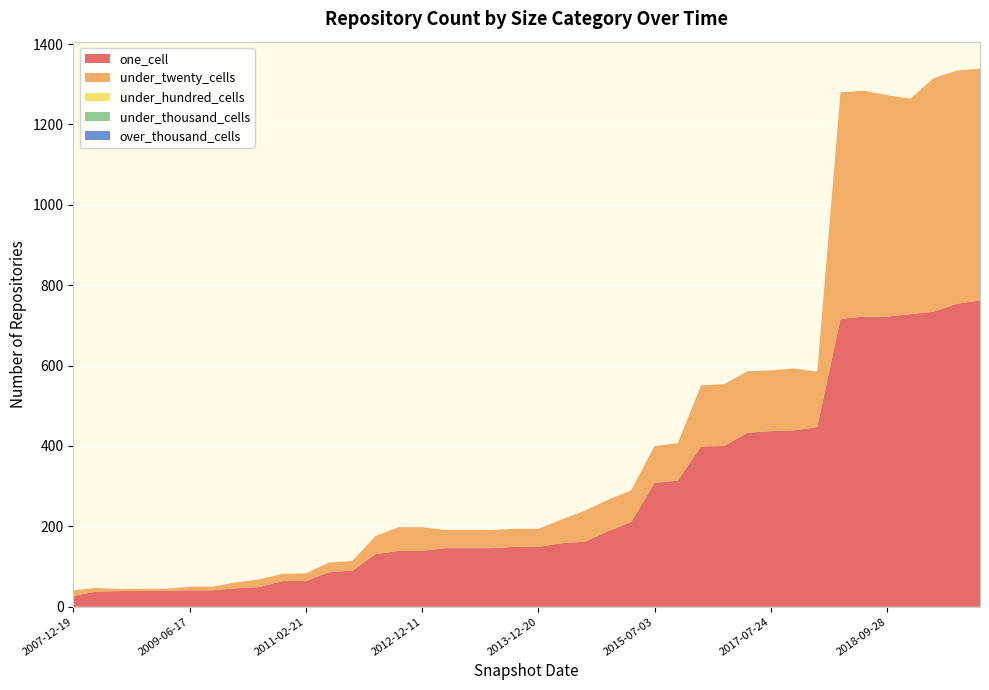

Reading right to left, what are all the values shown in this chart?

one_cell: 762	754	734	728	722	722	716	447	439	437	433	400	399	314	308	211	188	162	158	149	149	146	146	146	139	139	131	90	86	64	64	49	46	41	41	40	40	39	38	27
under_twenty_cells: 577	580	581	536	551	562	564	138	154	151	153	154	152	93	92	79	78	77	59	45	45	45	45	45	59	59	45	24	24	19	18	19	15	9	9	5	5	5	9	14
under_hundred_cells: 0	0	0	0	0	0	0	0	0	0	0	0	0	0	0	0	0	0	0	0	0	0	0	0	0	0	0	0	0	0	0	0	0	0	0	0	0	0	0	0
under_thousand_cells: 0	0	0	0	0	0	0	0	0	0	0	0	0	0	0	0	0	0	0	0	0	0	0	0	0	0	0	0	0	0	0	0	0	0	0	0	0	0	0	0
over_thousand_cells: 0	0	0	0	0	0	0	0	0	0	0	0	0	0	0	0	0	0	0	0	0	0	0	0	0	0	0	0	0	0	0	0	0	0	0	0	0	0	0	0